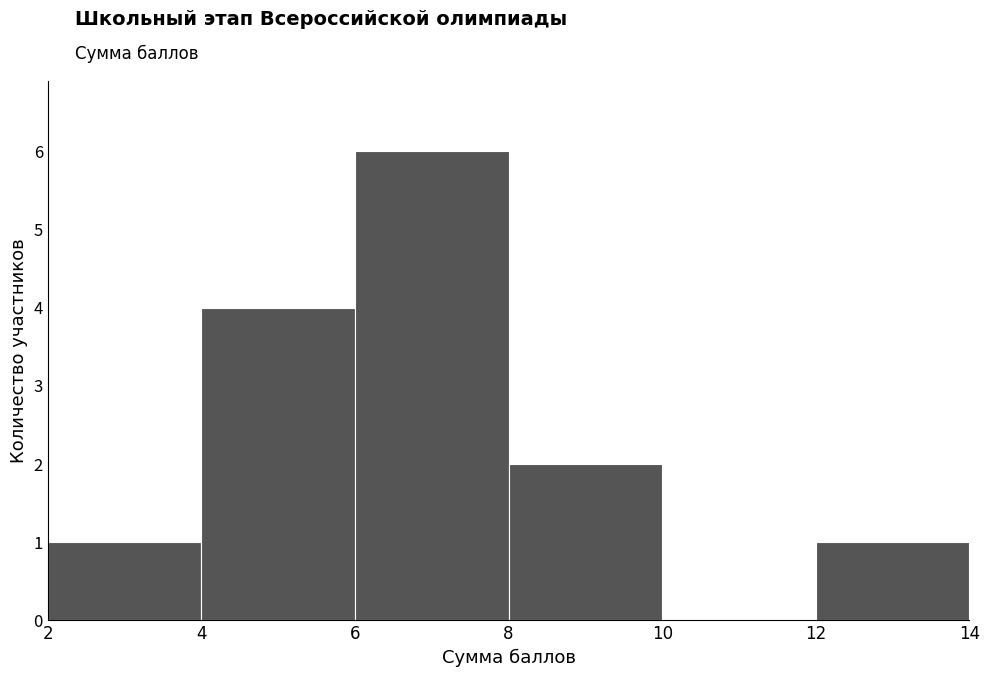

Reading left to right, list every bar in this chart as the range it spans on the x-axis followed by its height. The values are not printed on the chart, so give them approximately, as read against the axis.

2 to 4: 1
4 to 6: 4
6 to 8: 6
8 to 10: 2
10 to 12: 0
12 to 14: 1